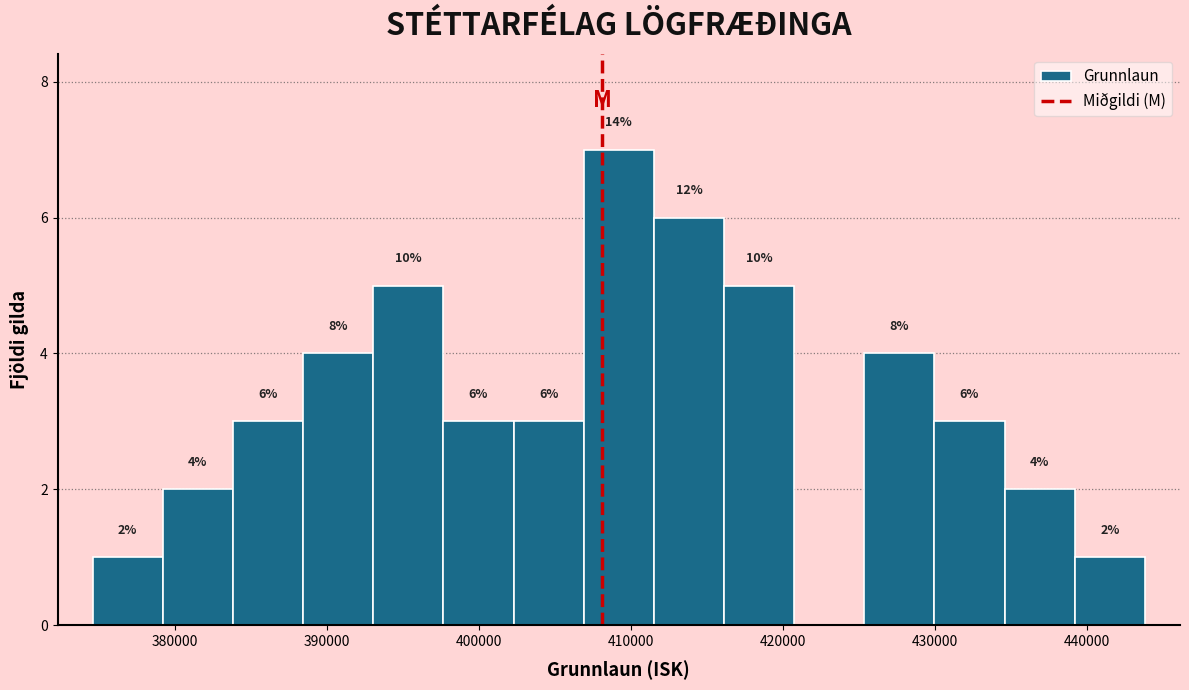

Over which range of the x-axis is the bar tallest?

407000 to 412000